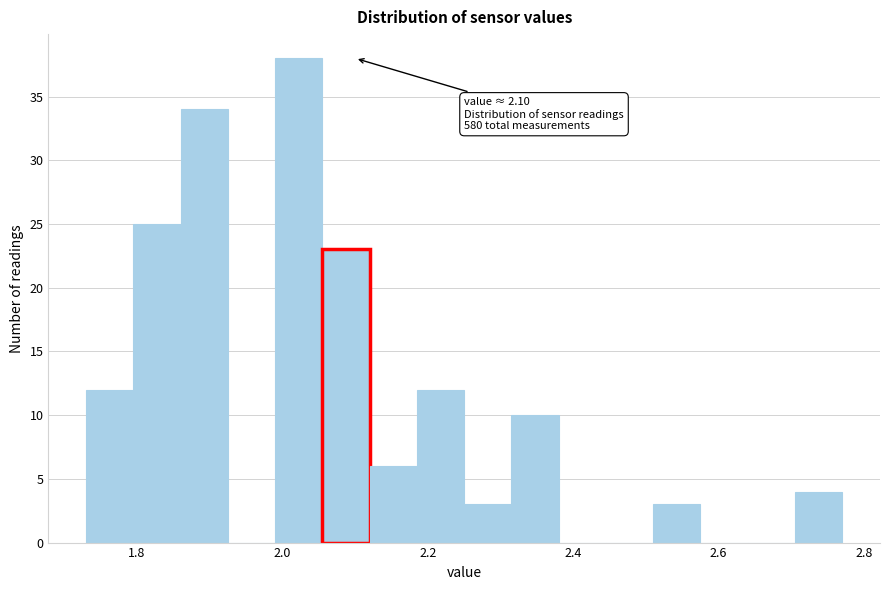

Around what value on the x-axis is the tallest bar? Give the approximate position of its centre, as read against the axis.

2.02